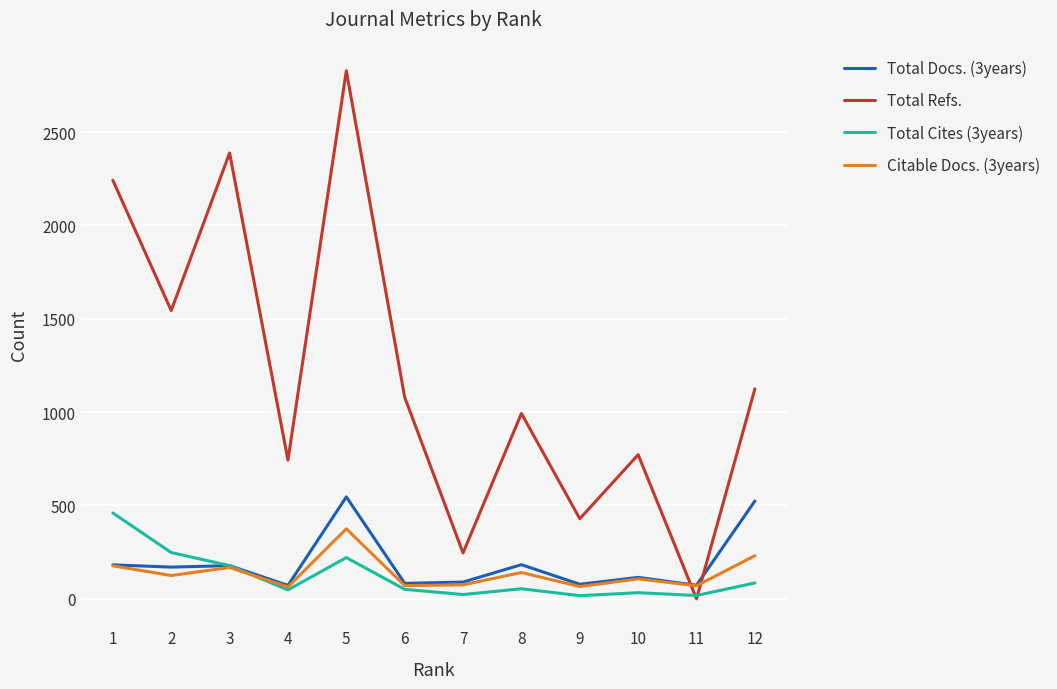

What is the greatest value displayed?

2828